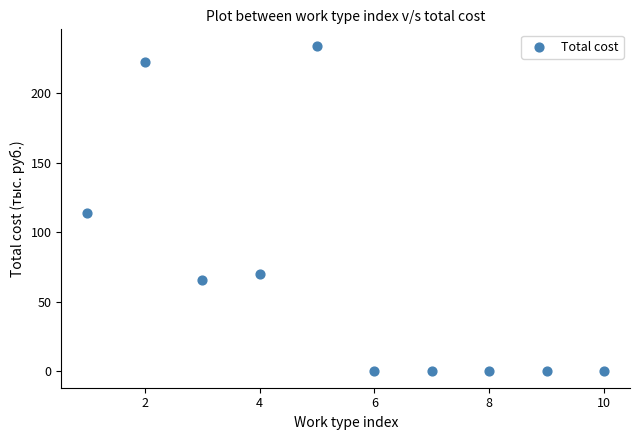

What is the range of X values (max minus min)?

9.0